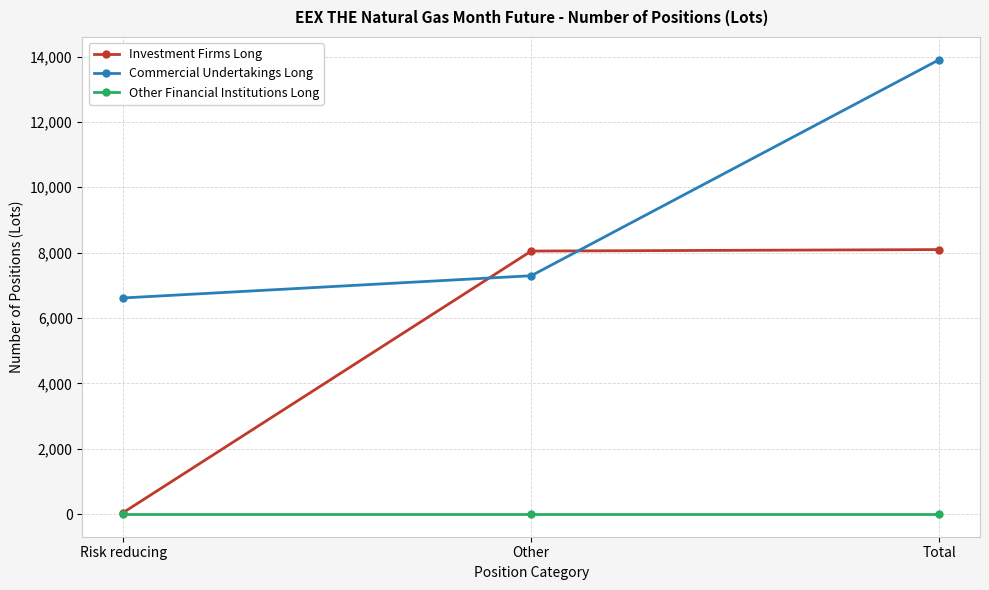

What is the label of the 1st point from the right?

Total